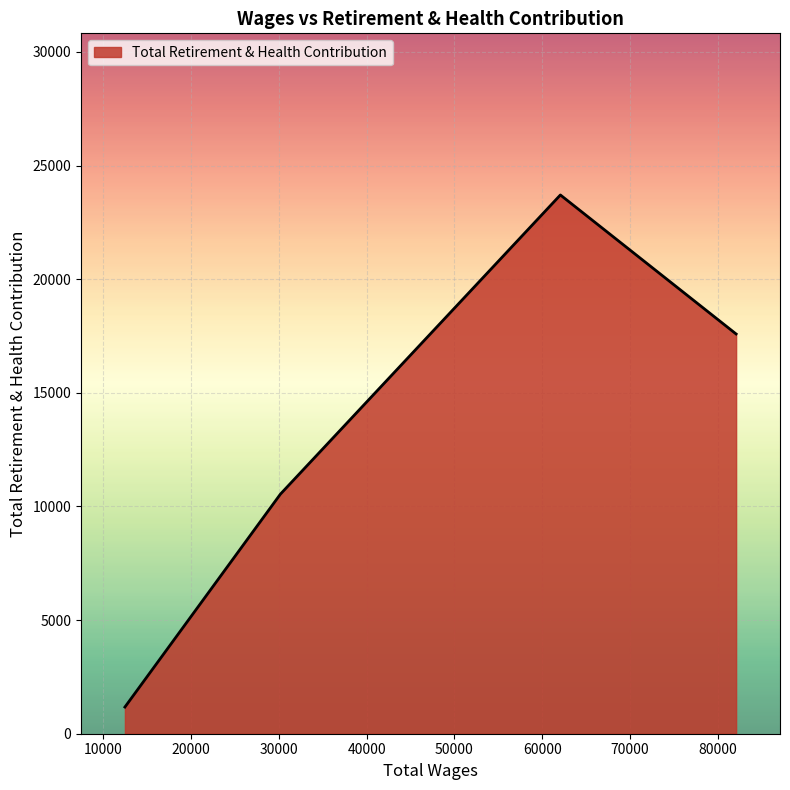

What is the minimum value shown in the chart?

1174